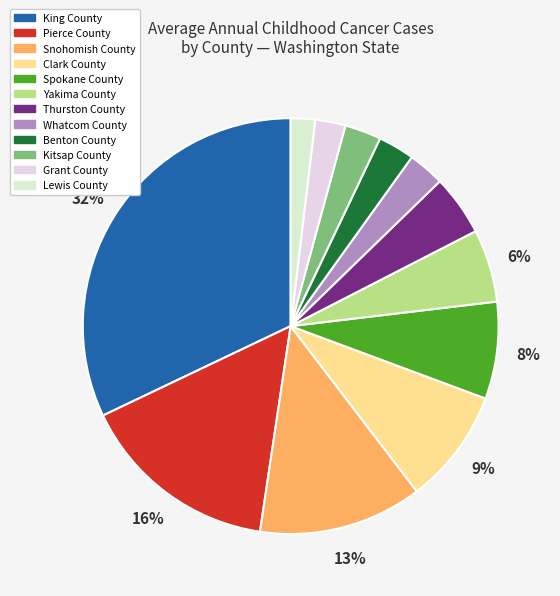

Is there a majority slice in this chart?

No